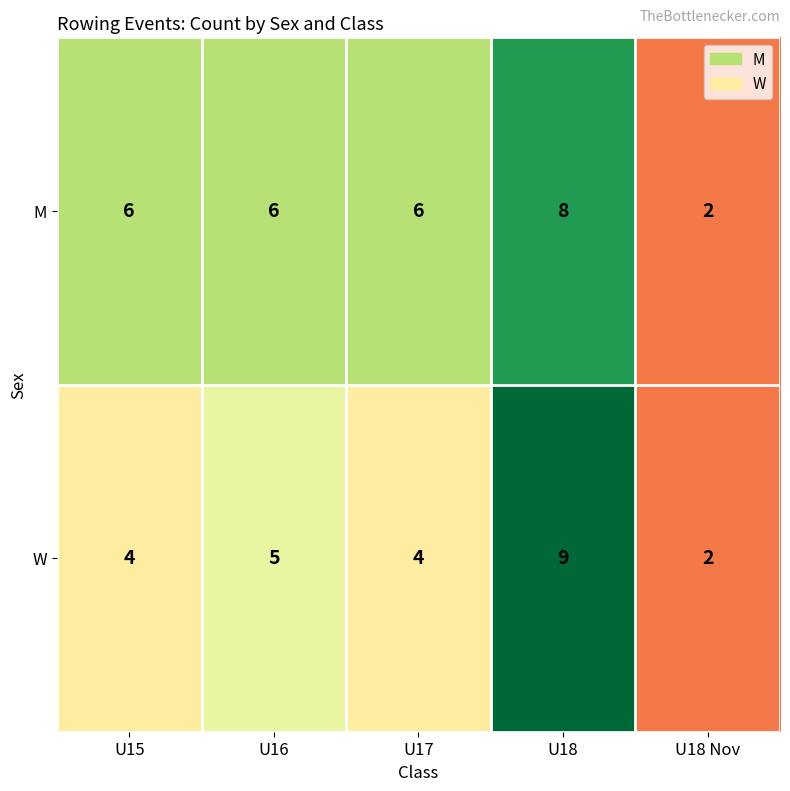

At which label is W closest to 5?

U16